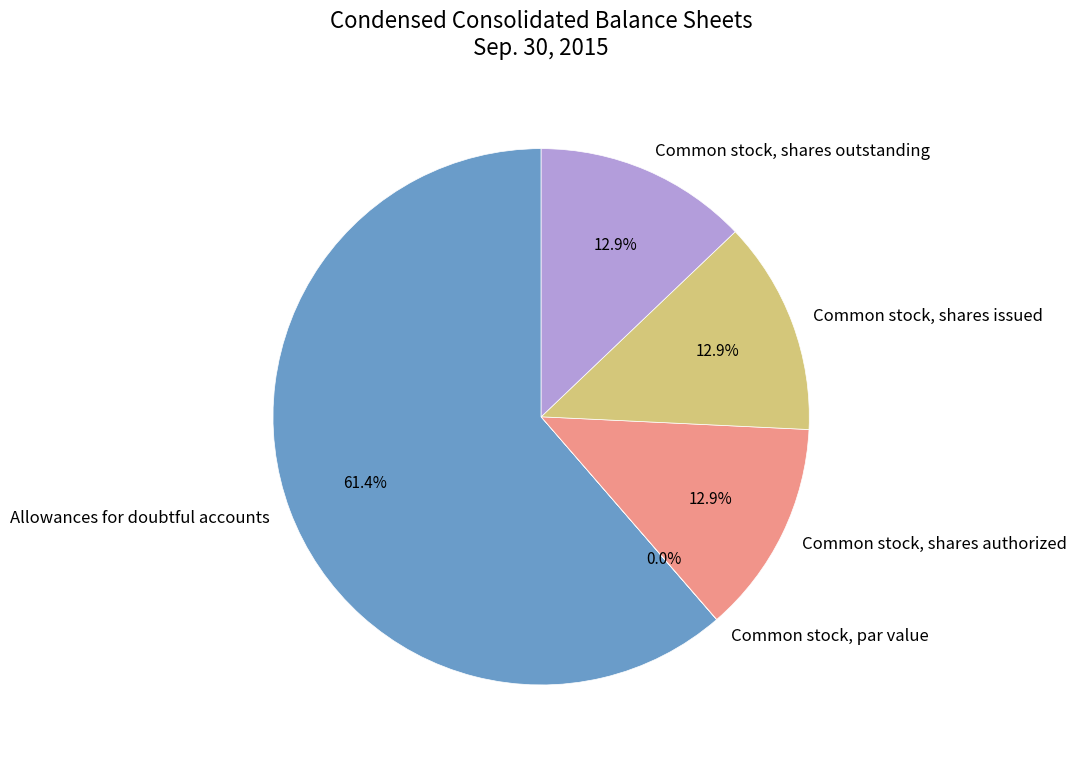

To the nearest percent, what percentage of the pie is Common stock, shares issued?

13%